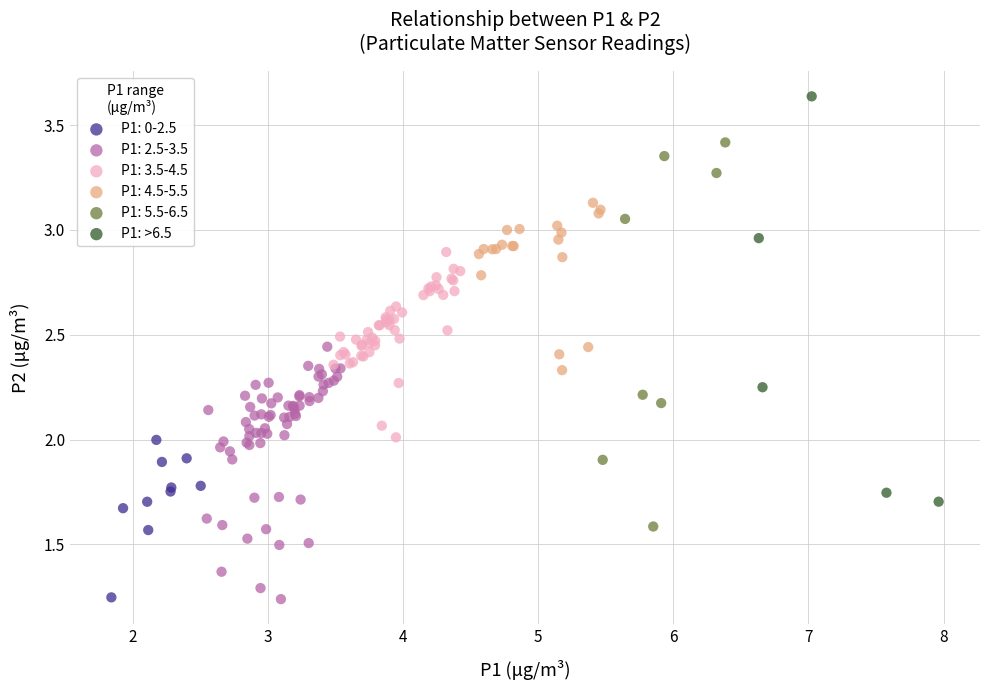

Which series contains the highest Y value?

P1: >6.5